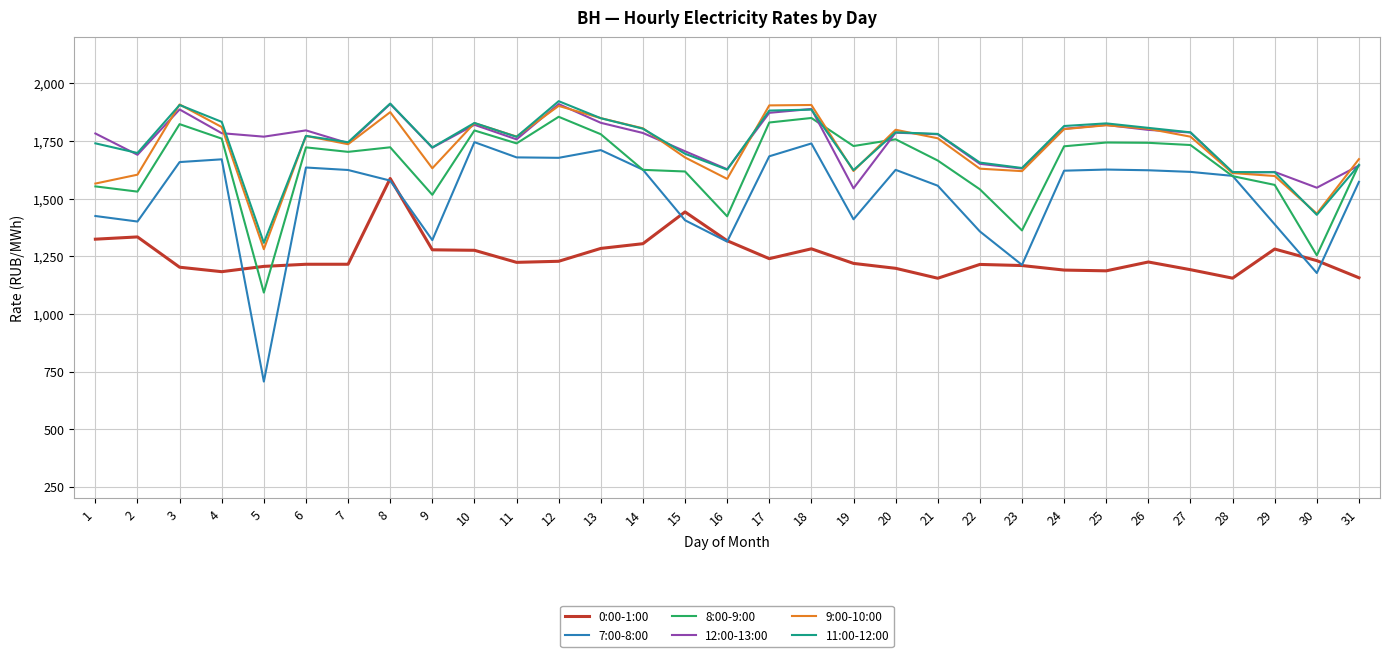

What is the smallest value displayed?

706.3